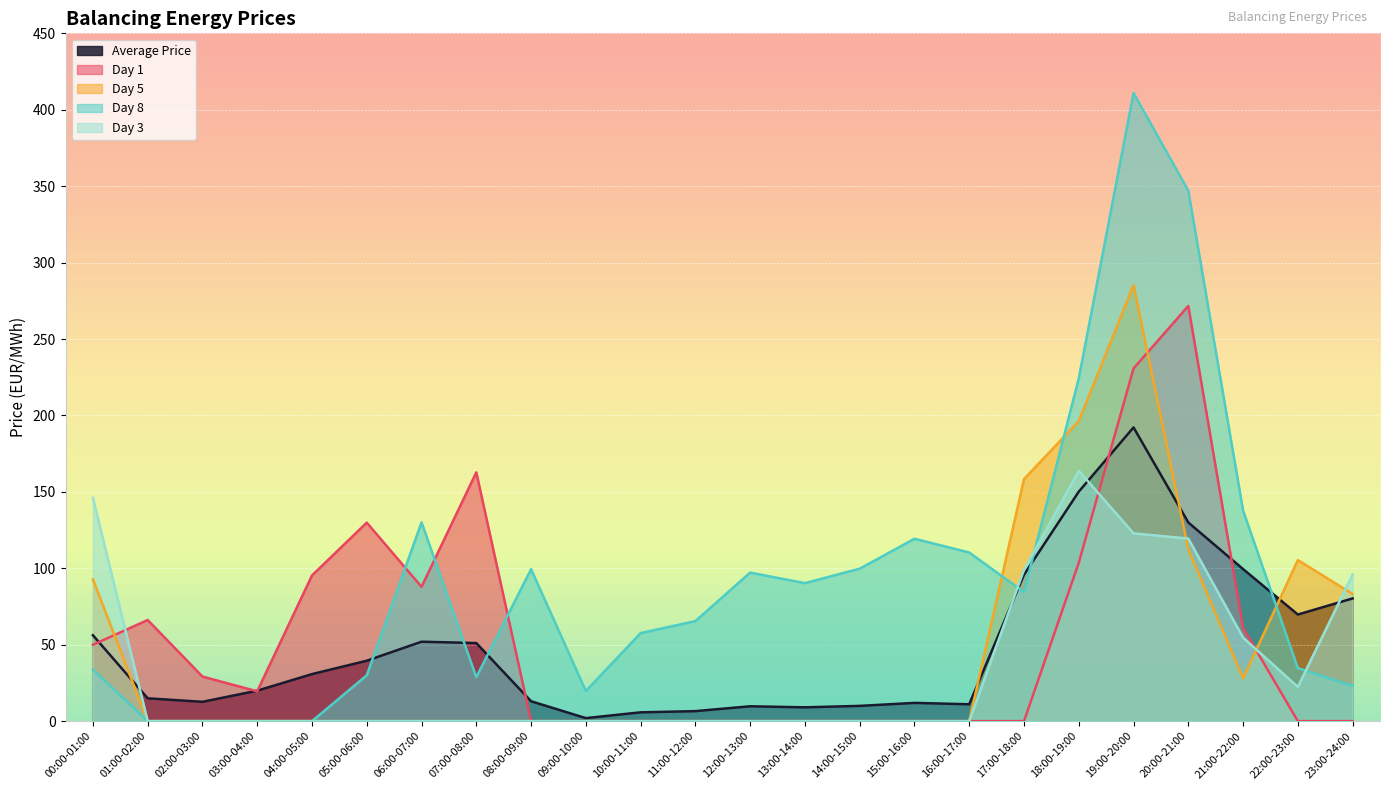

Where does the Day 8 series first go above 84?

06:00-07:00